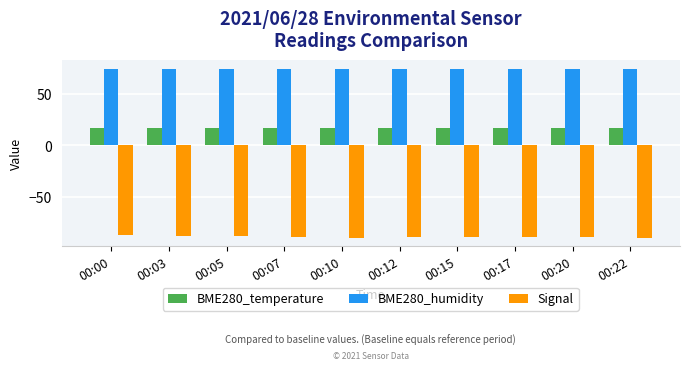

True or false: BME280_humidity has a value of 74.1 at 00:17.

True